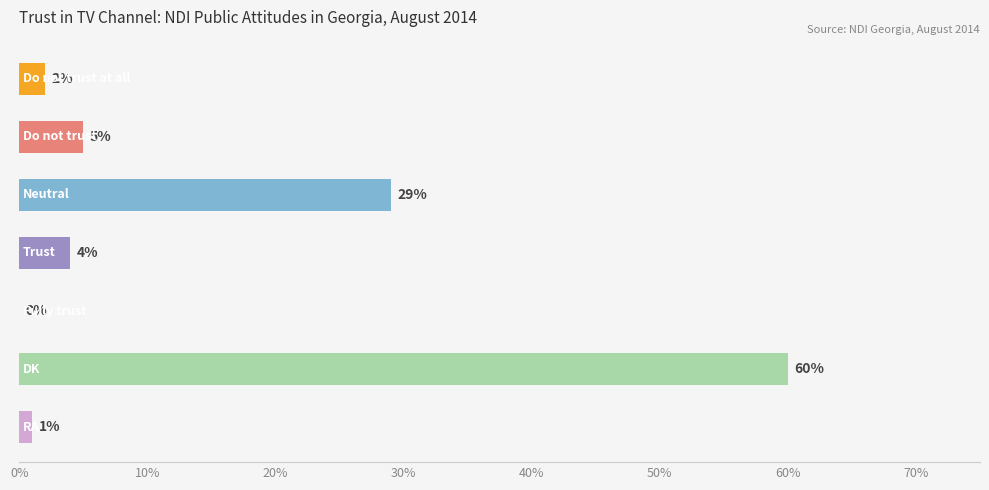

What is the sum of all values?

101